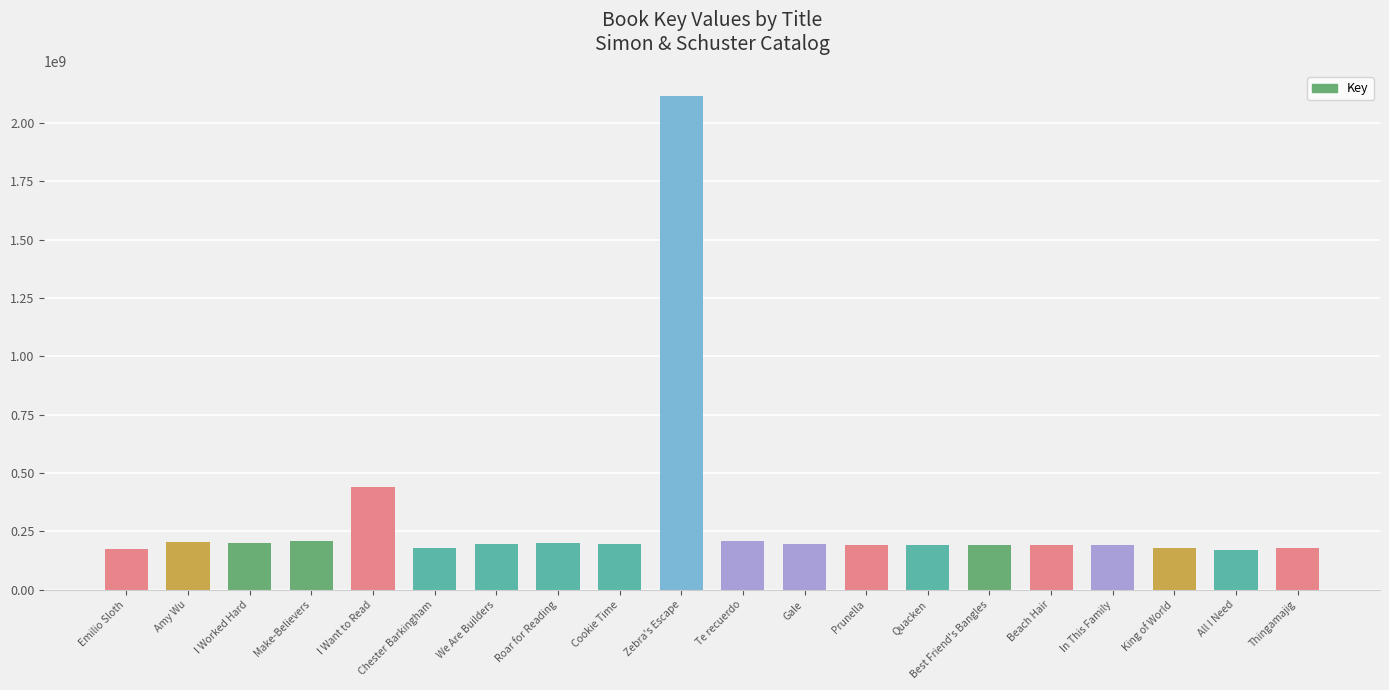

True or false: the data shows 200443087 at Roar for Reading.

True